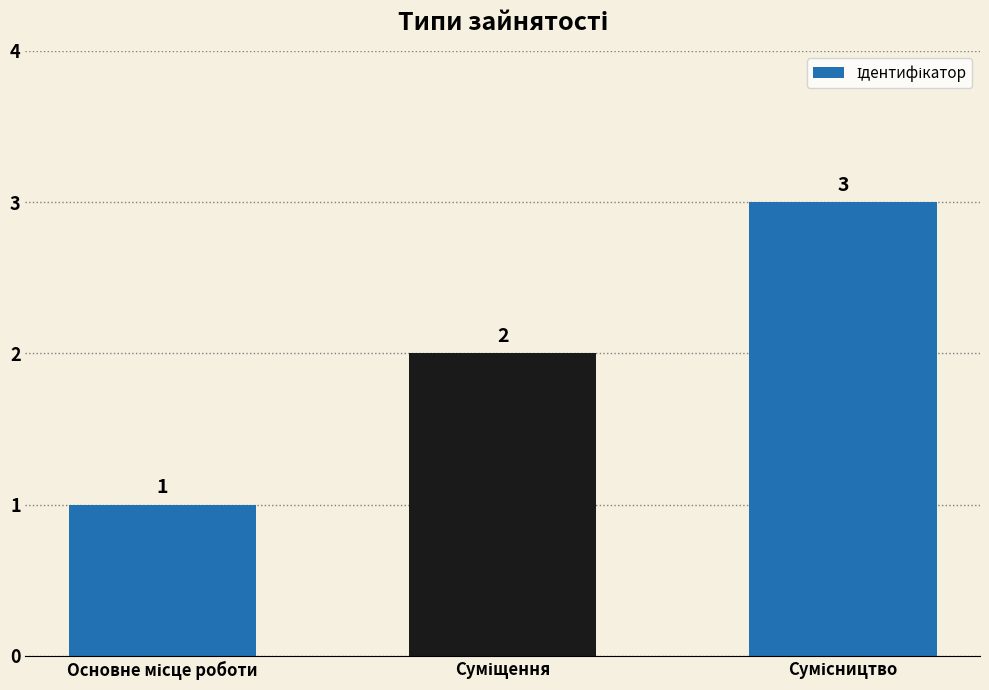

How many values are between 1 and 3?

3